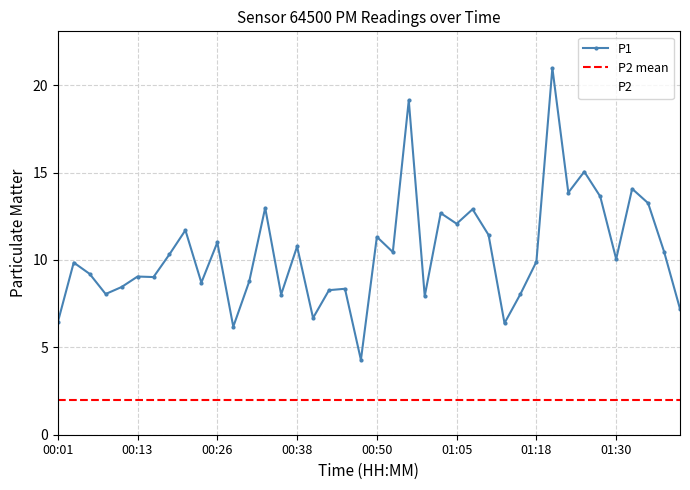

The P1 series shows 6.8 at 00:04. True or false?

False